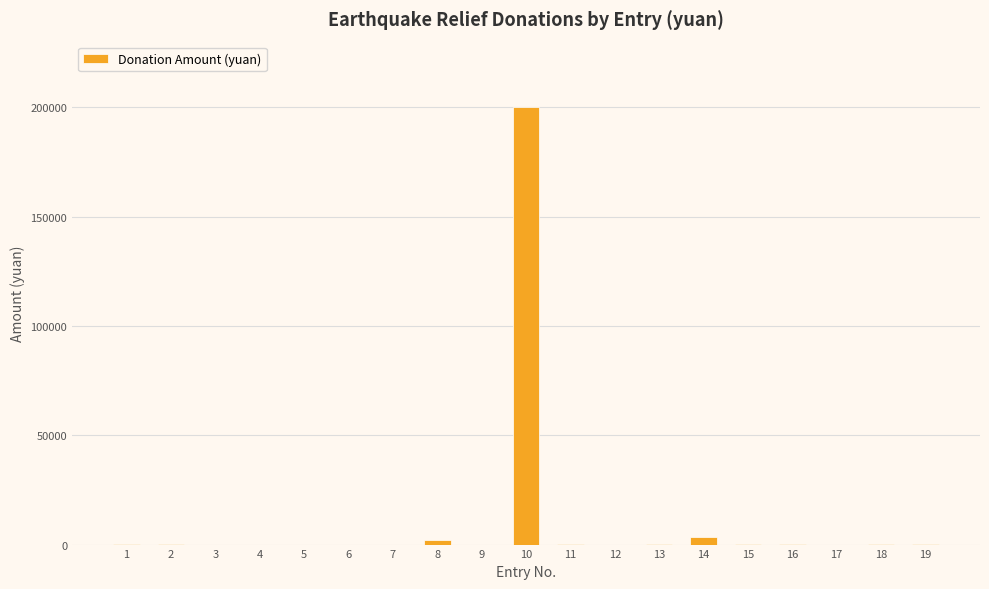

What is the greatest value displayed?

200000.0